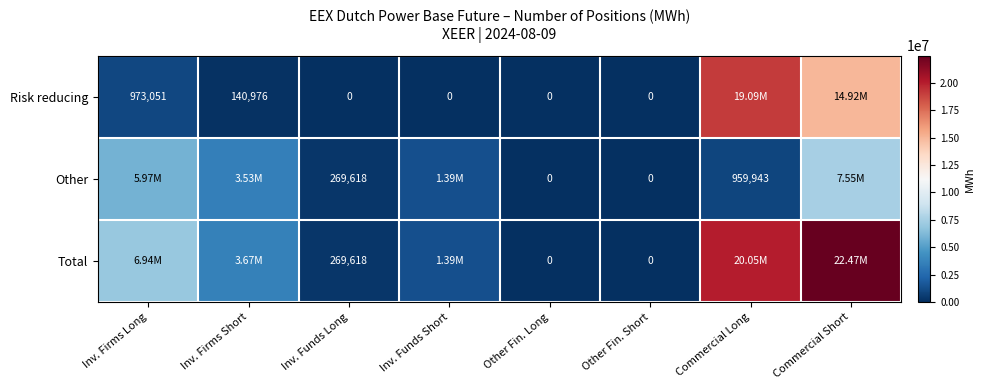

What is the sum of the Other values at Commercial Long and Other Fin. Long?

959943